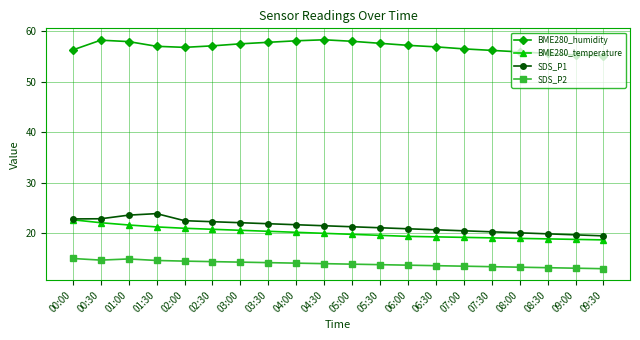

What is the spread (max minus min) of values at 07:30?

42.8